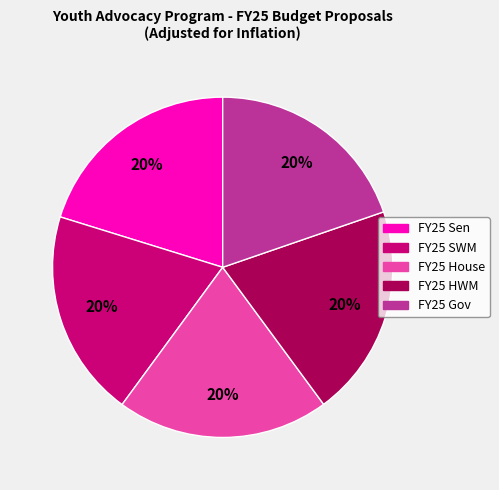

What is the ratio of the value at FY25 SWM to the value at FY25 Gov?

1.0